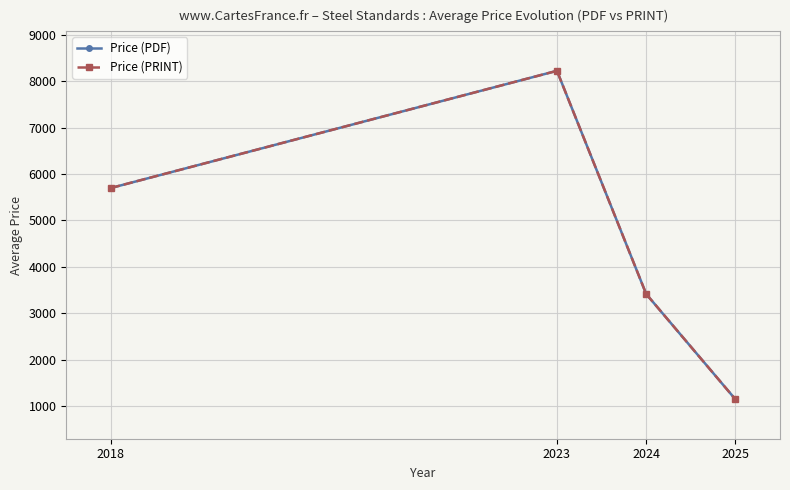

Rank the series by their maximum value, from lowest to highest.

Price (PDF), Price (PRINT)